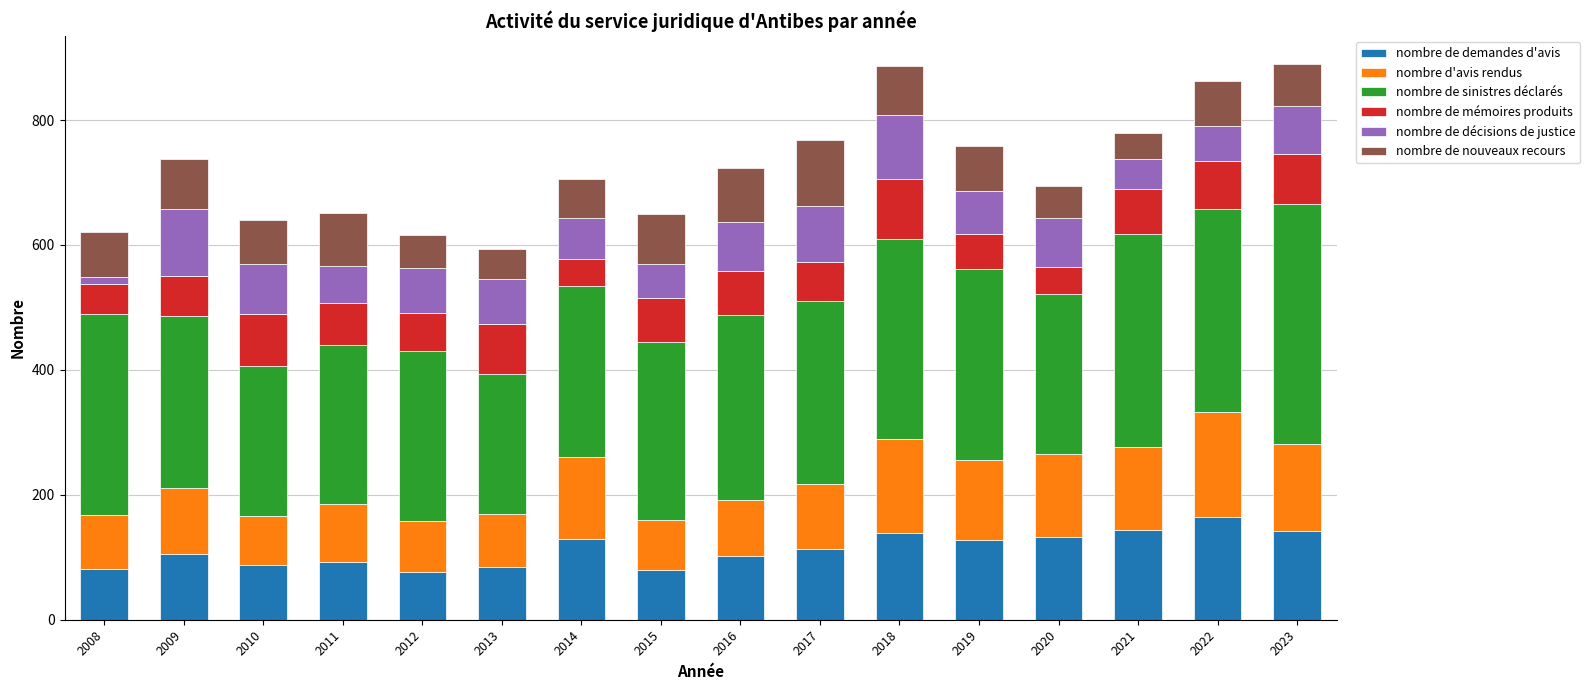

What is the difference between the maximum and minimum values in the nombre de demandes d'avis series?

89